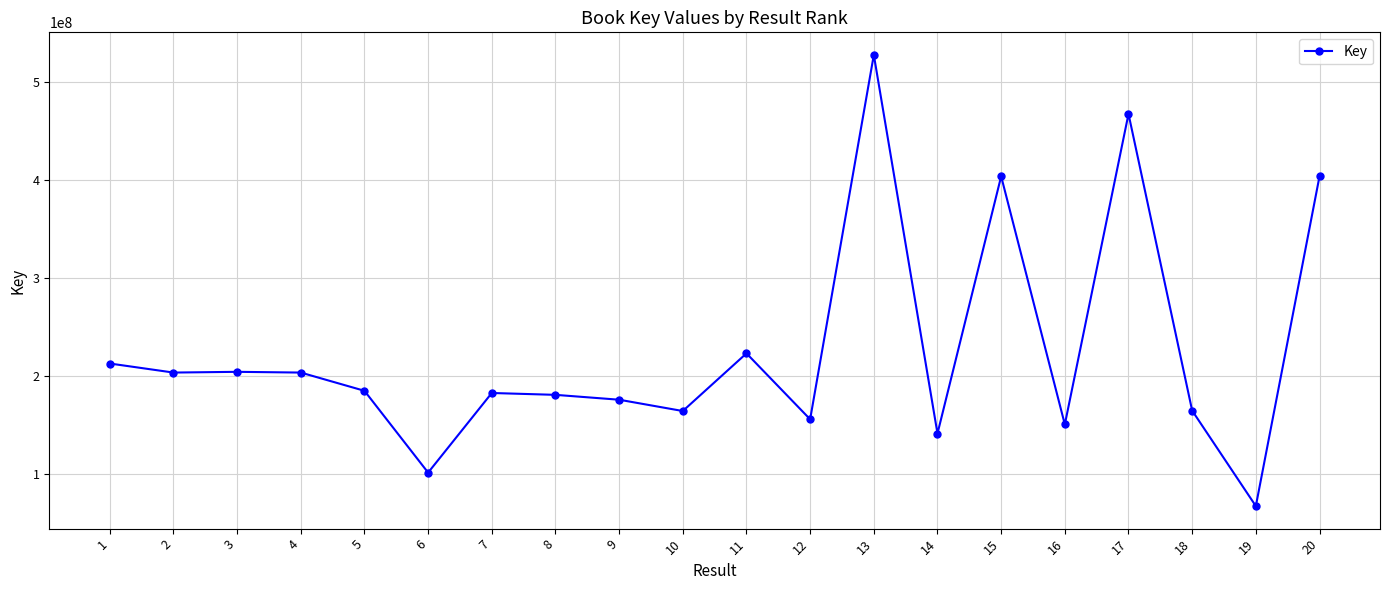

What is the difference between the values at 16 and 15?

253125935